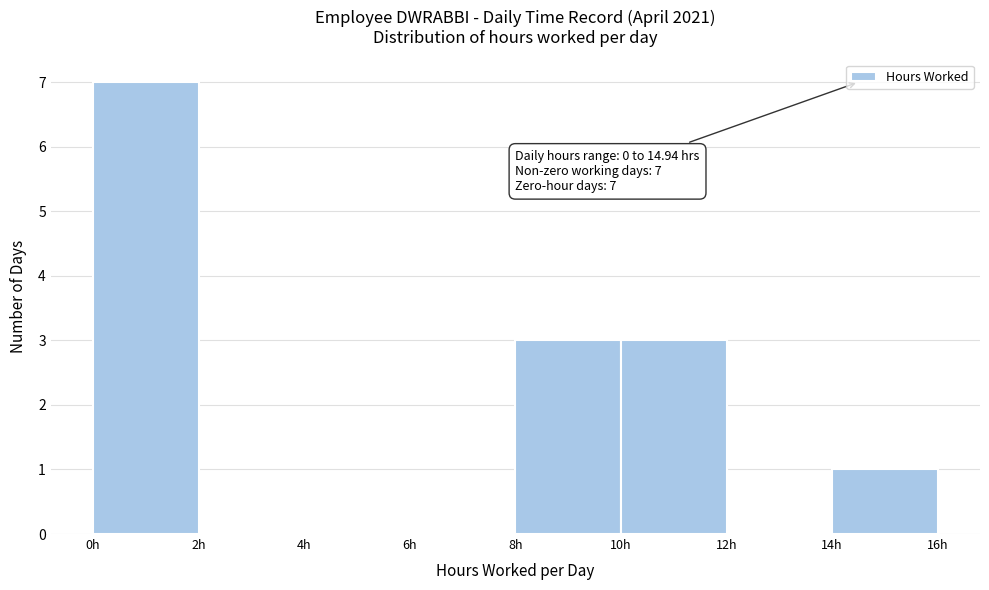

Which range on the x-axis has the tallest bar?

0 to 2